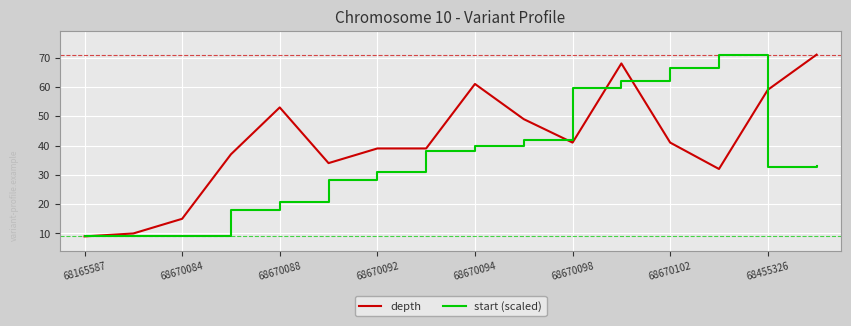

How many series are shown in this chart?

2